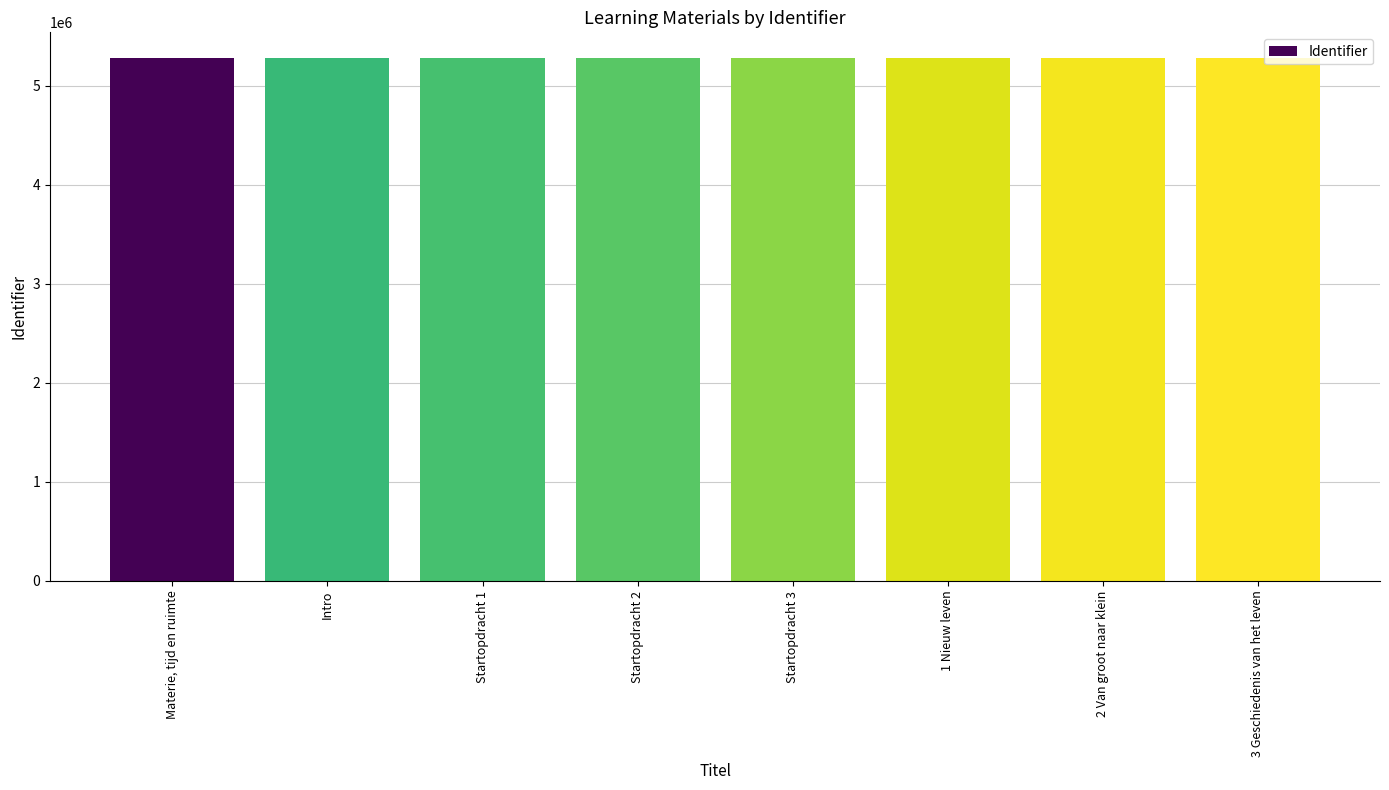

What is the maximum value shown in the chart?

5273233